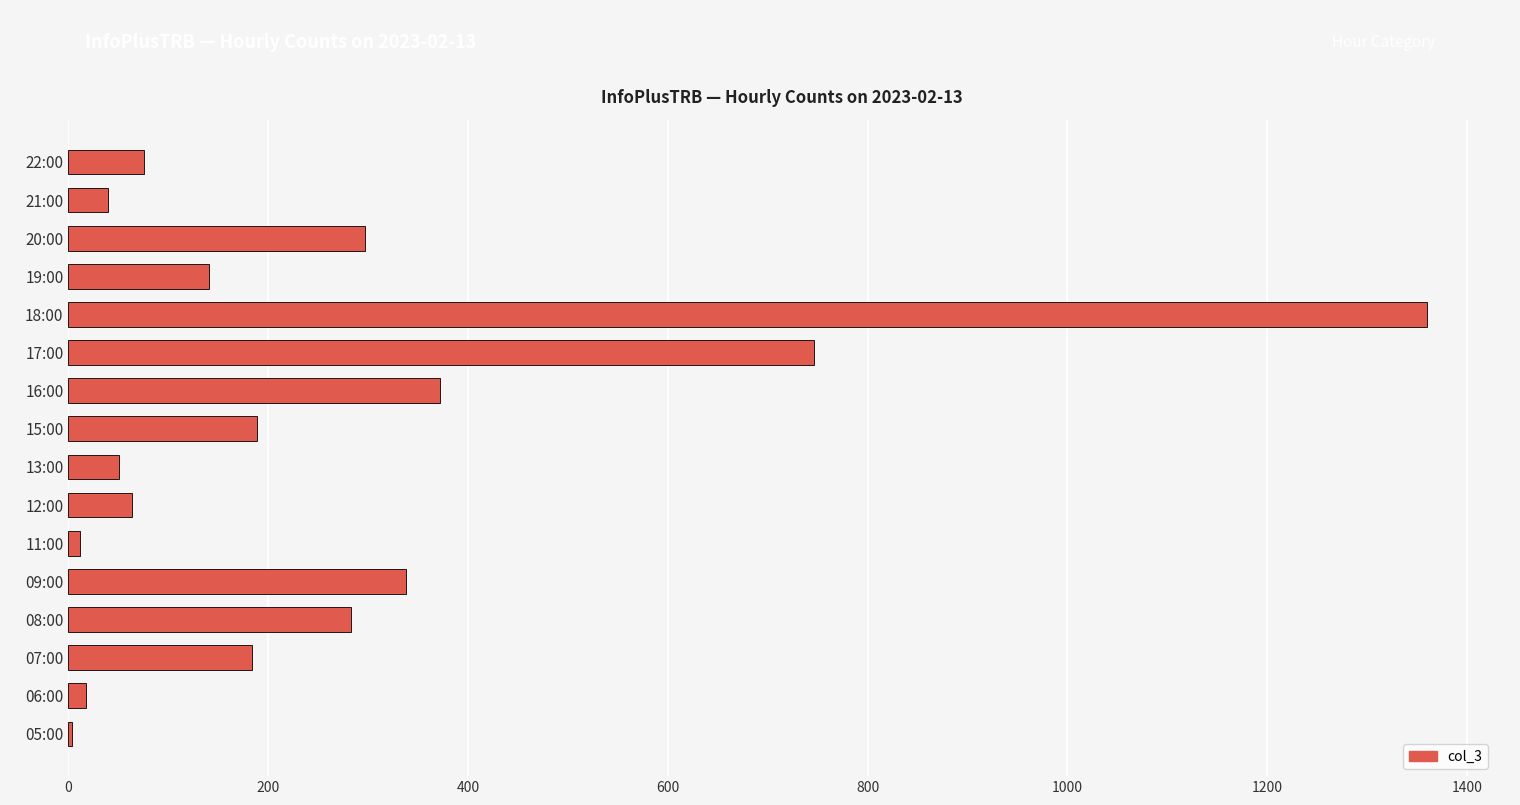

Is it true that the value at 07:00 is 184?

True